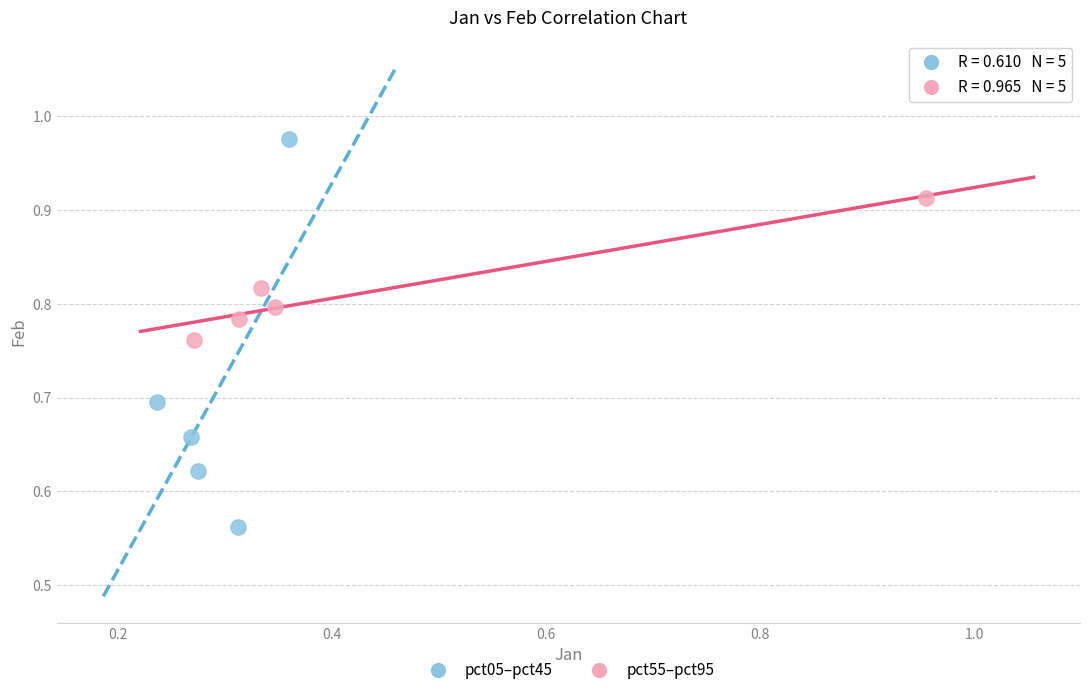

Which series contains the highest Y value?

pct05–pct45